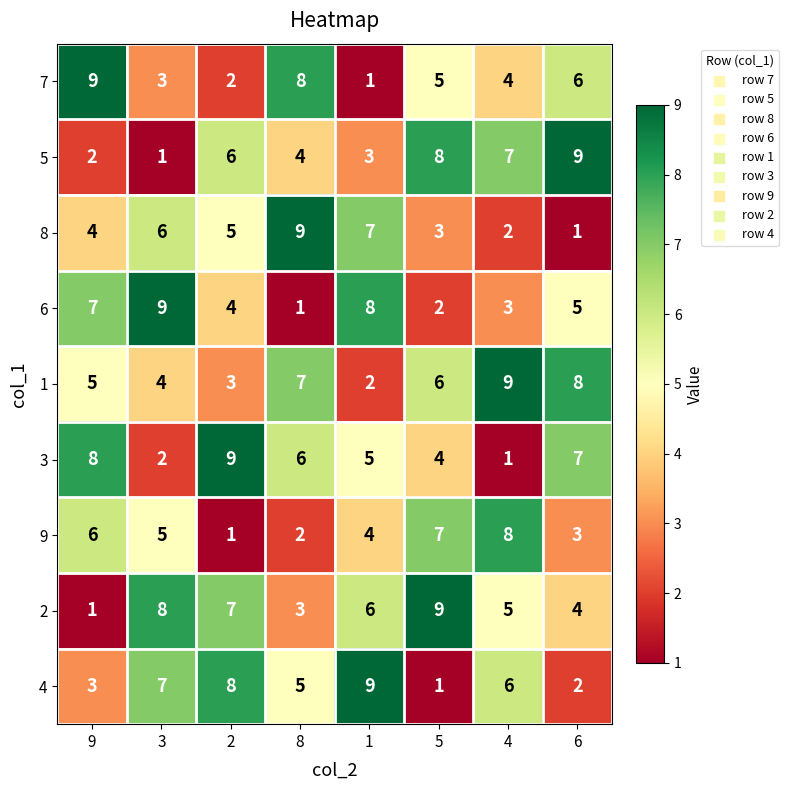

Rank the series at 8 from highest to lowest value.

8, 7, 1, 3, 4, 5, 2, 9, 6